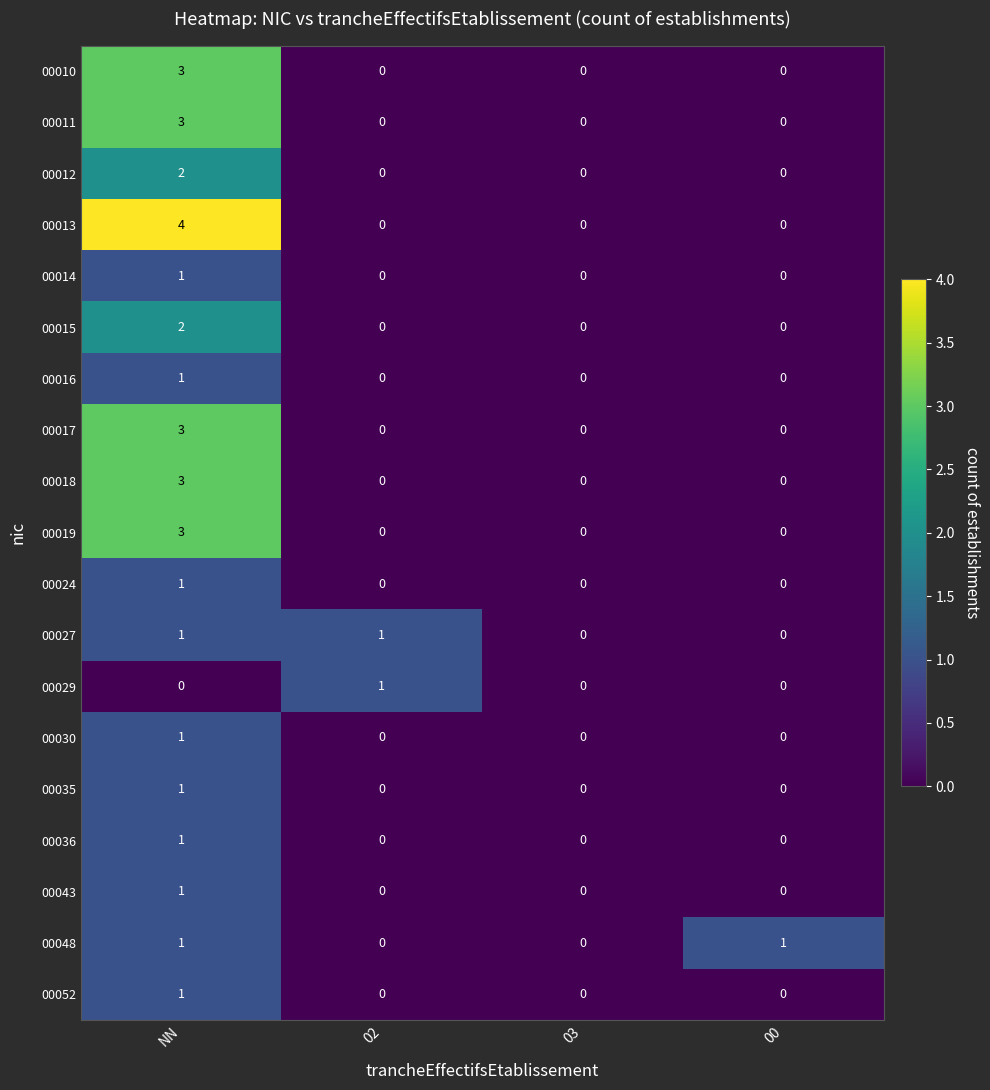

Count the 00048 values in the range 0 to 1.

4